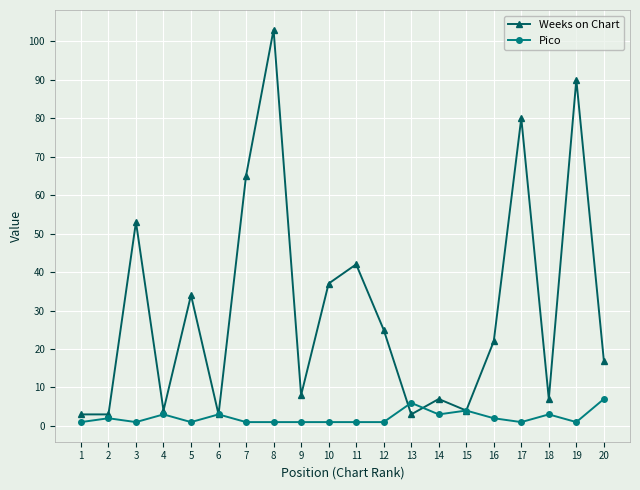

Which series changed the most between 7 and 18?

Weeks on Chart